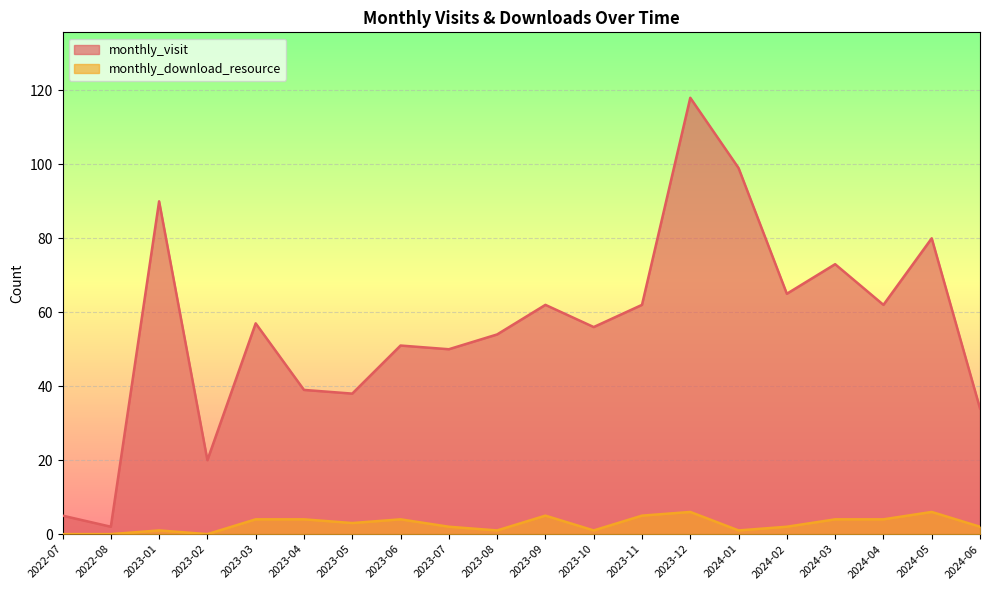

At which category is the sum across all series the highest?

2023-12